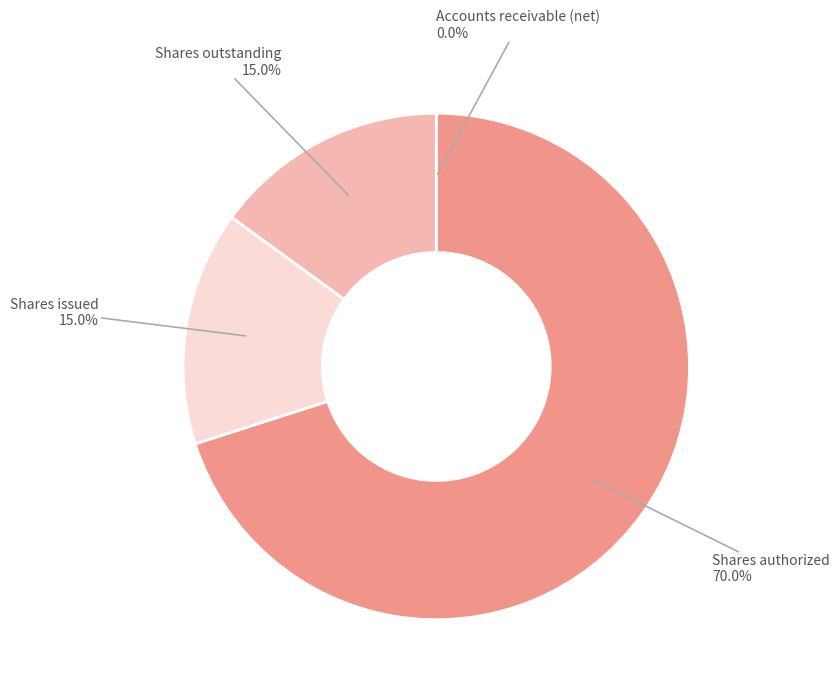

Do Shares outstanding and Shares authorized together represent more than half of the pie?

Yes